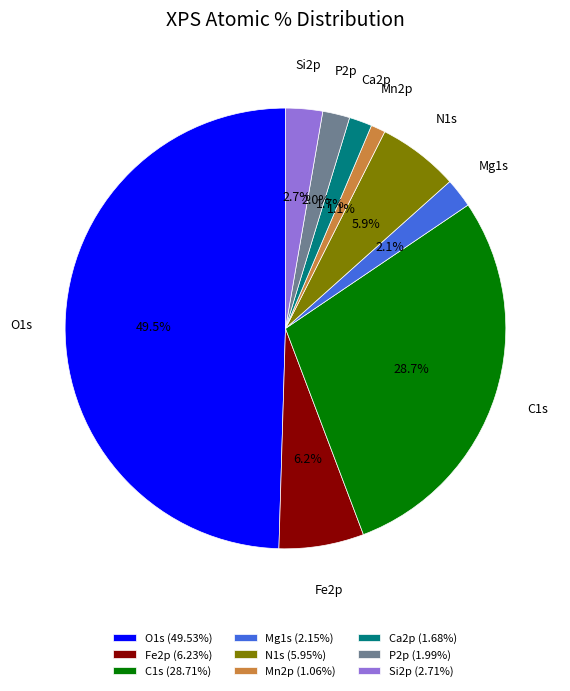

Is it true that Mg1s is 2% of the pie?

True